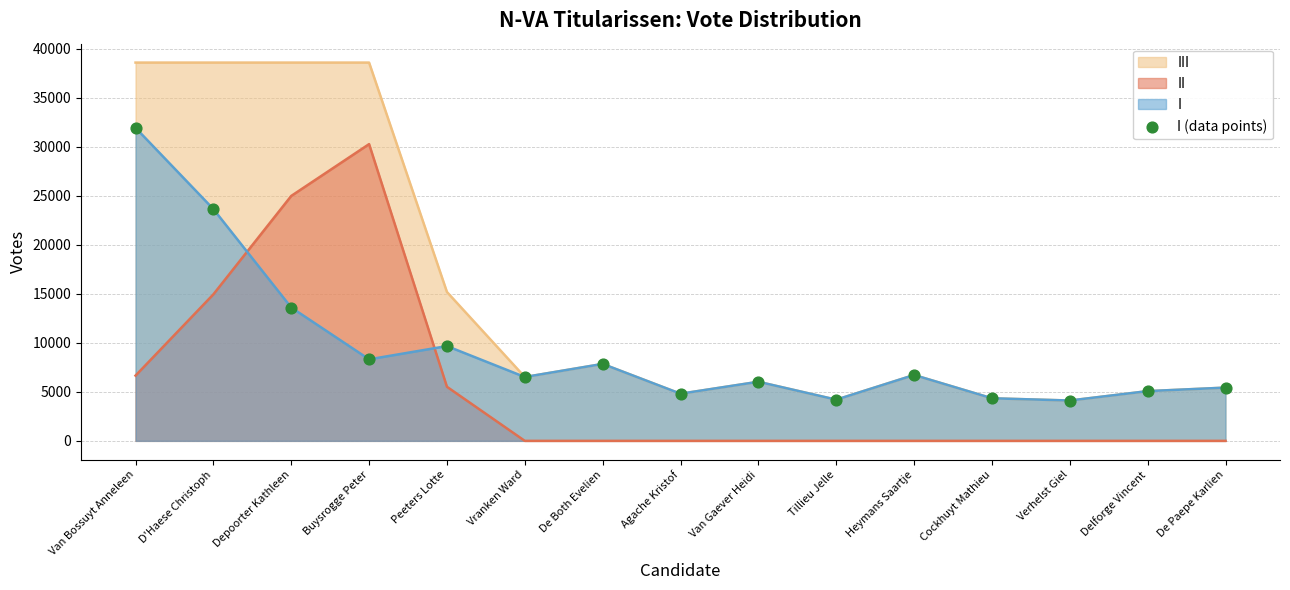

What is the change in value from Vranken Ward to Agache Kristof?

-1703